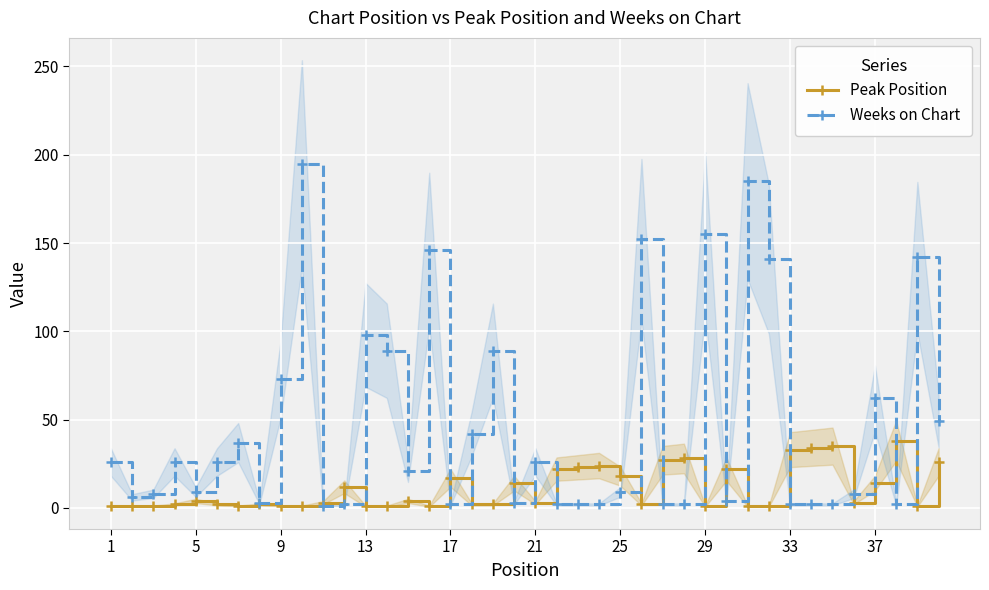

How many data points does each series have?

40